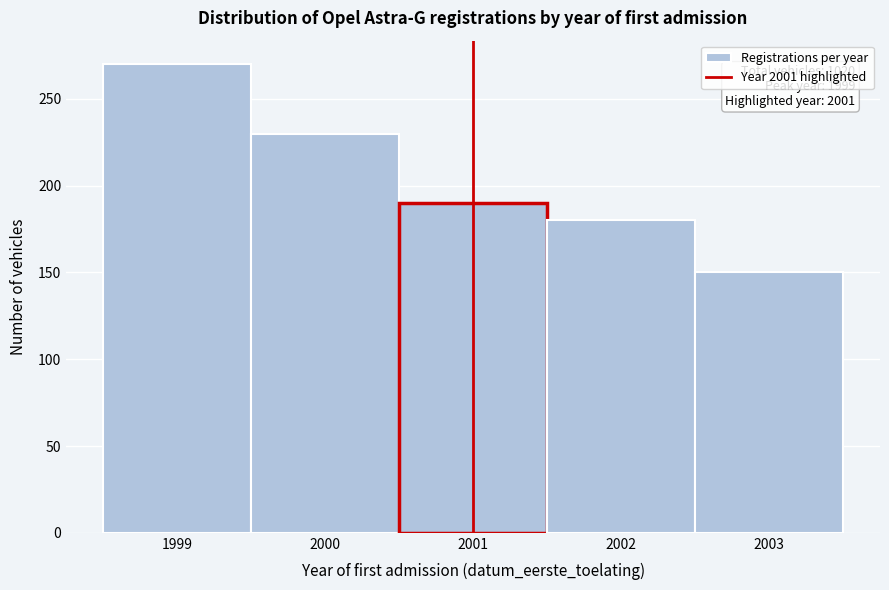

Reading left to right, transcribe all the data shown in this chart.

1999=270	2000=230	2001=190	2002=180	2003=150